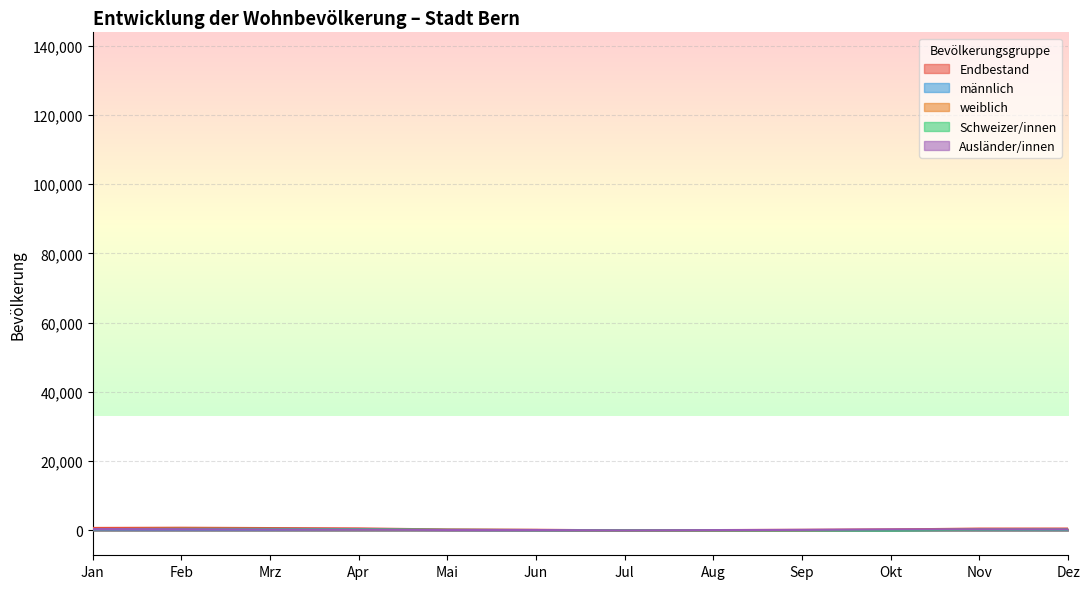

Is it true that weiblich equals 315 at Apr?

True